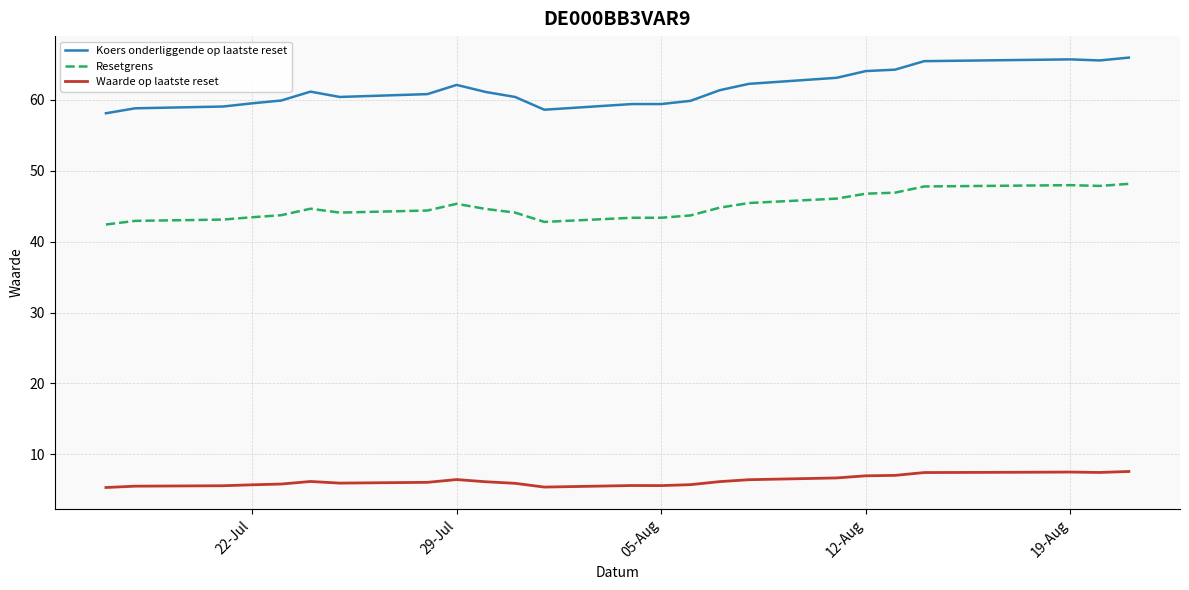

What are all the series names shown in the legend?

Koers onderliggende op laatste reset, Resetgrens, Waarde op laatste reset